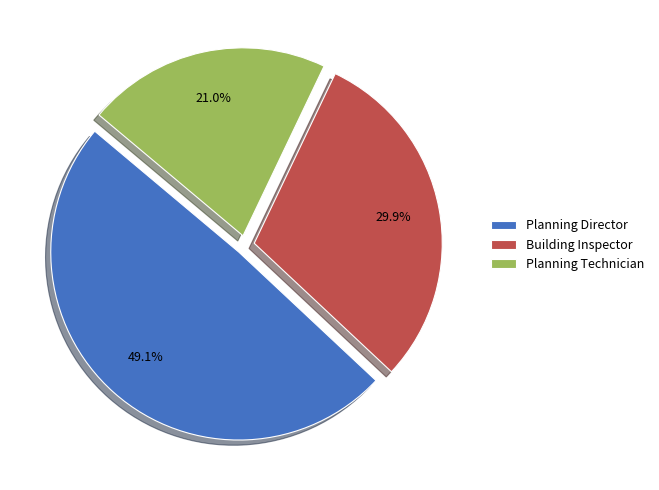

To the nearest percent, what portion does Planning Technician represent?

21%